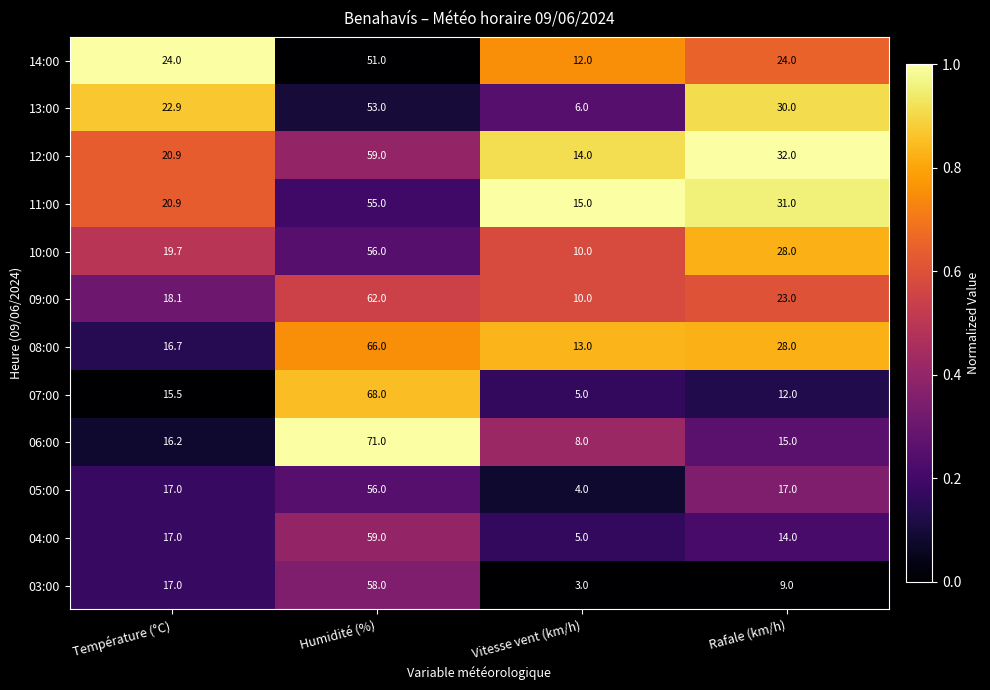

At which label does 07:00 reach its peak?

Humidité (%)